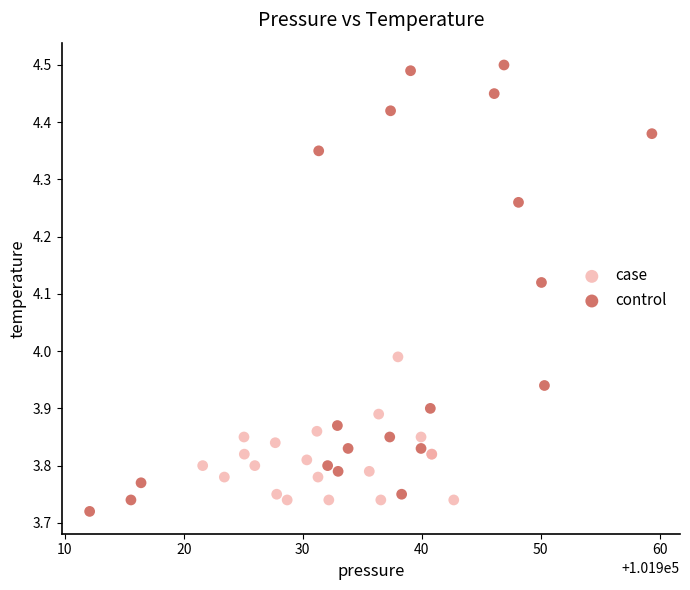

Which series contains the lowest Y value?

control